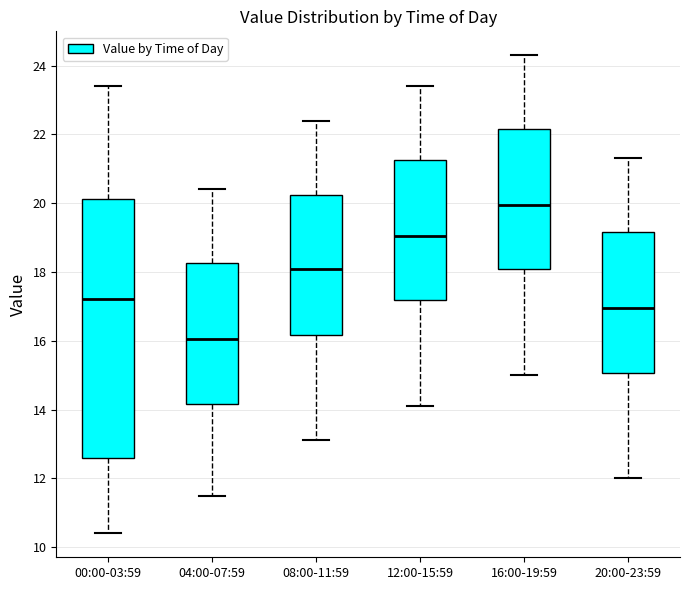

Comparing the boxes themselves (not the whiskers), which one is the tallest?

00:00-03:59